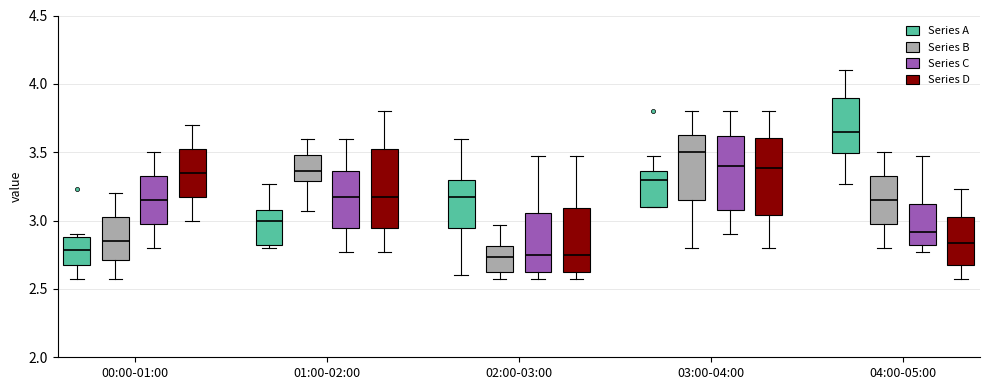

Where is the upper edge of the box for 04:00-05:00 (Series C) on the y-axis? The values are not printed on the chart, so give them approximately, as read against the axis.

3.10